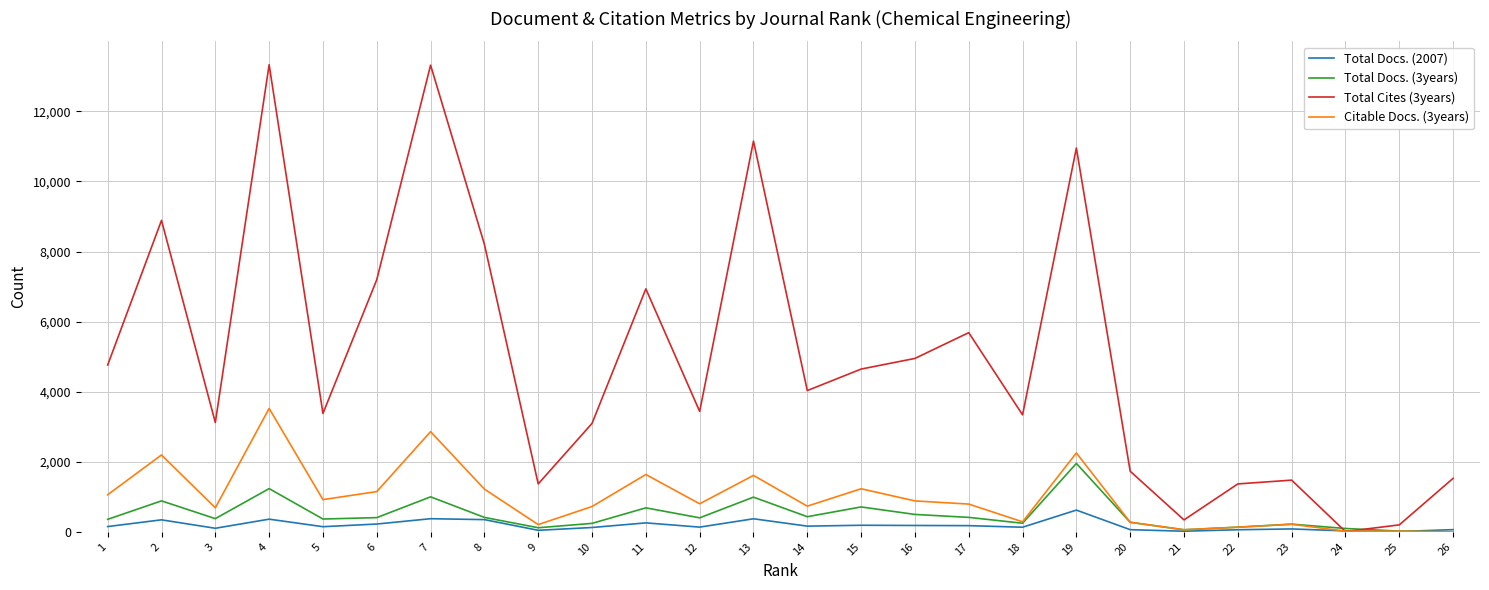

What is the difference between the maximum and minimum values in the Total Docs. (3years) series?

1952